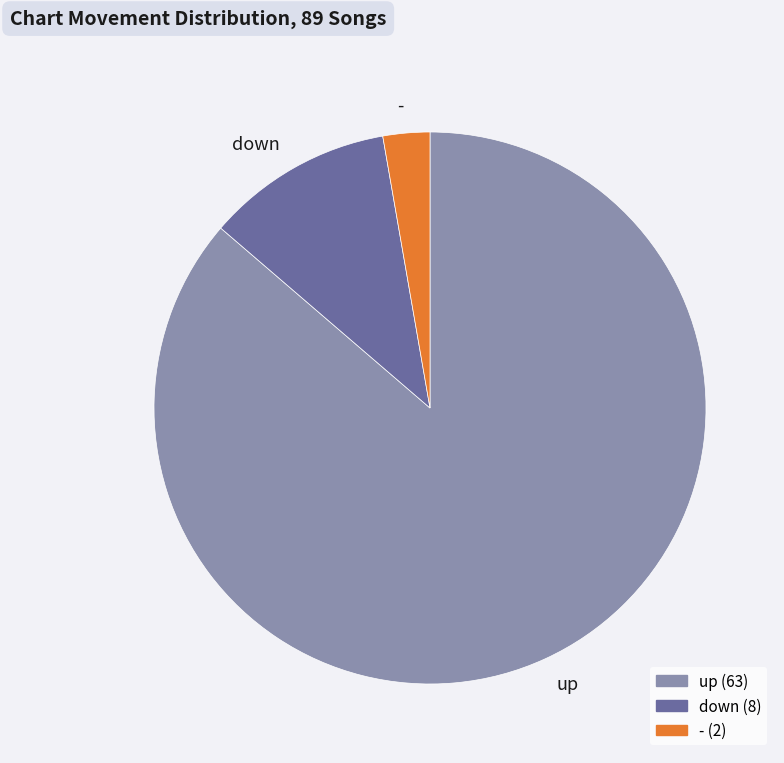

Which category has the biggest portion of the pie?

up